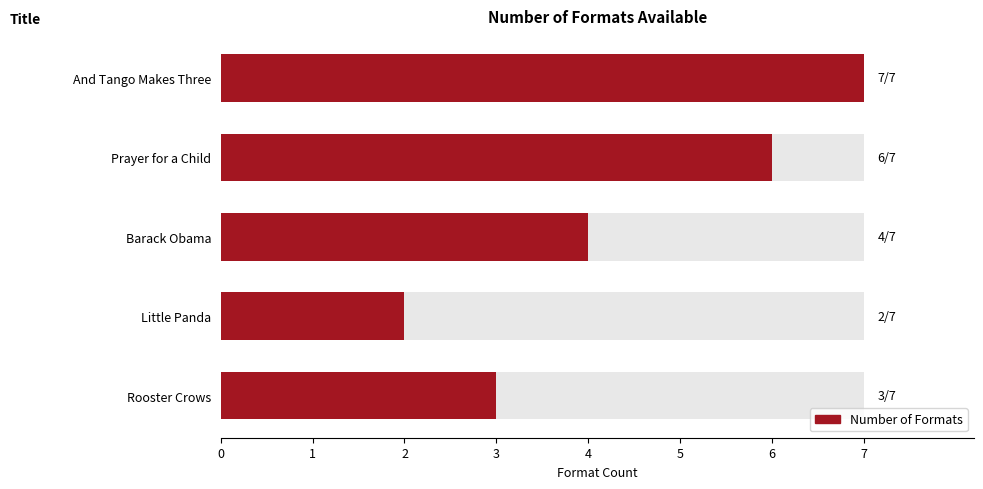

What is the value of the 2nd bar from the left?

6